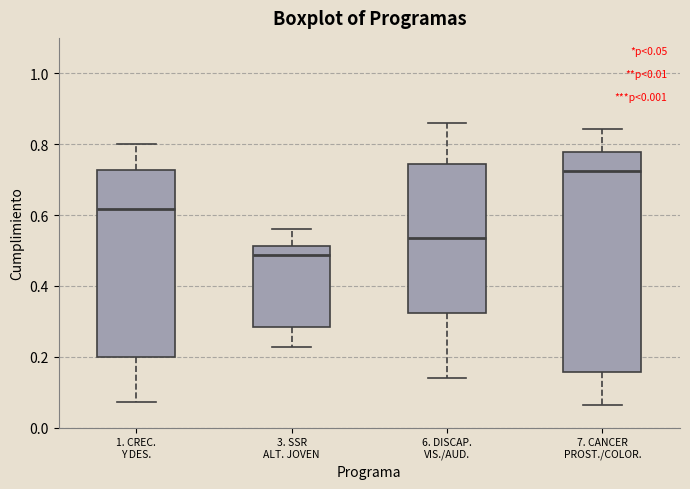

Which box has the highest median line?

7. CANCER PROST./COLOR.